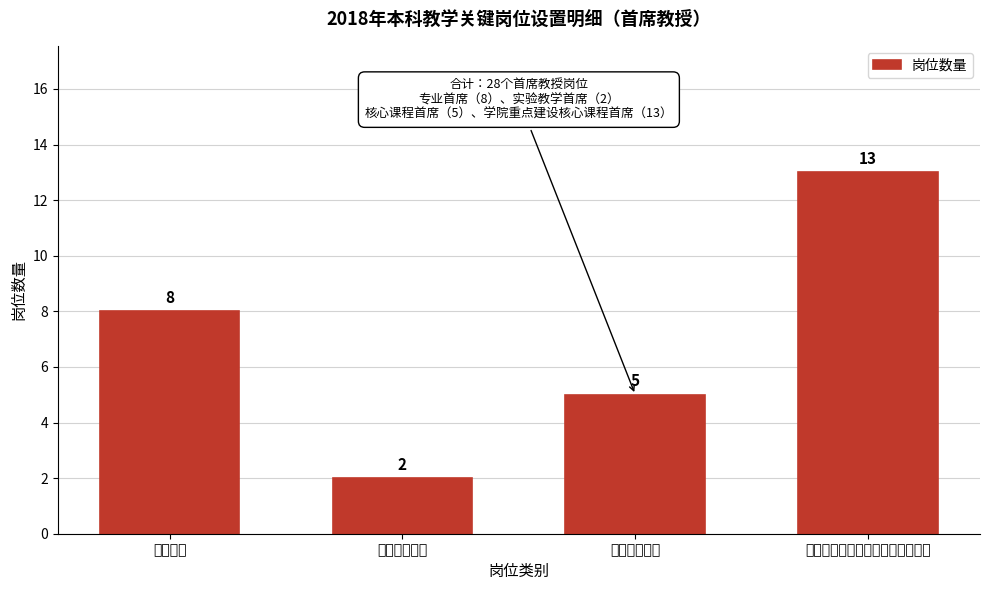

Reading right to left, transcribe all the data shown in this chart.

13	5	2	8